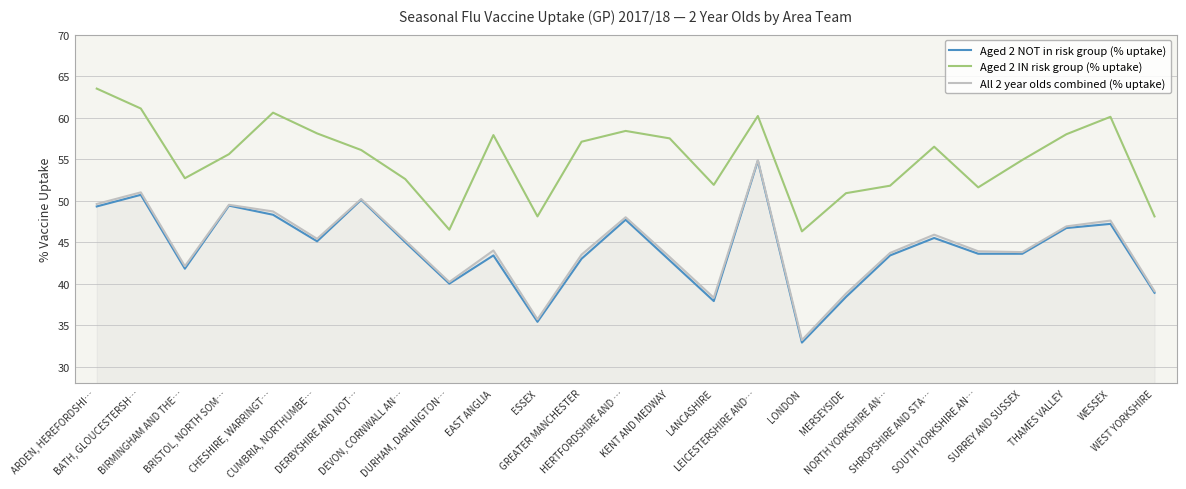

The value of Aged 2 IN risk group (% uptake) at LEICESTERSHIRE AND… is 60.2. True or false?

True